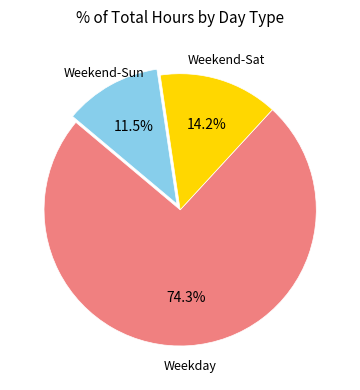

Count the number of slices in the pie.

3